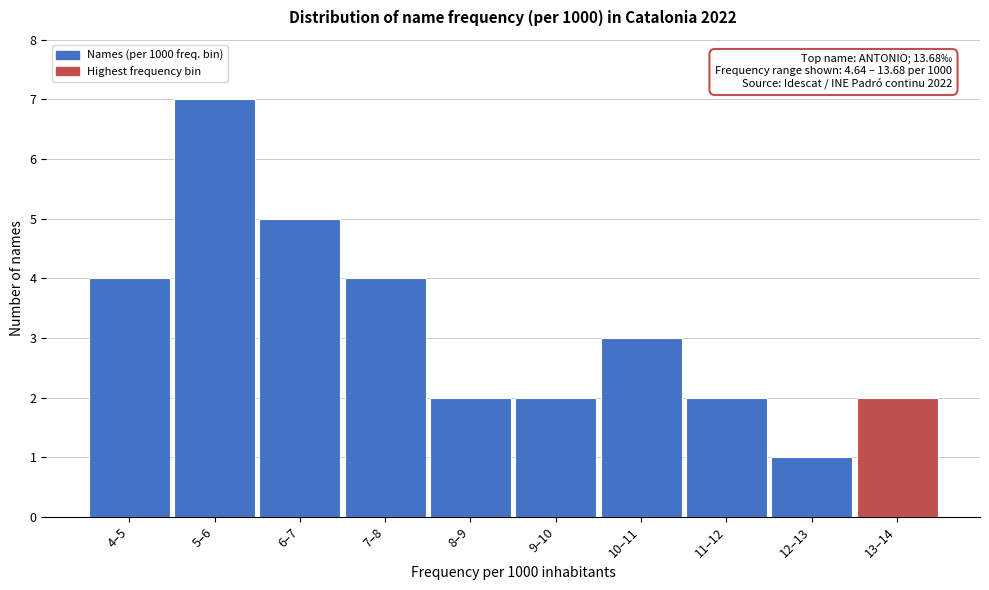

Reading left to right, extract all data points from this chart.

4	7	5	4	2	2	3	2	1	2